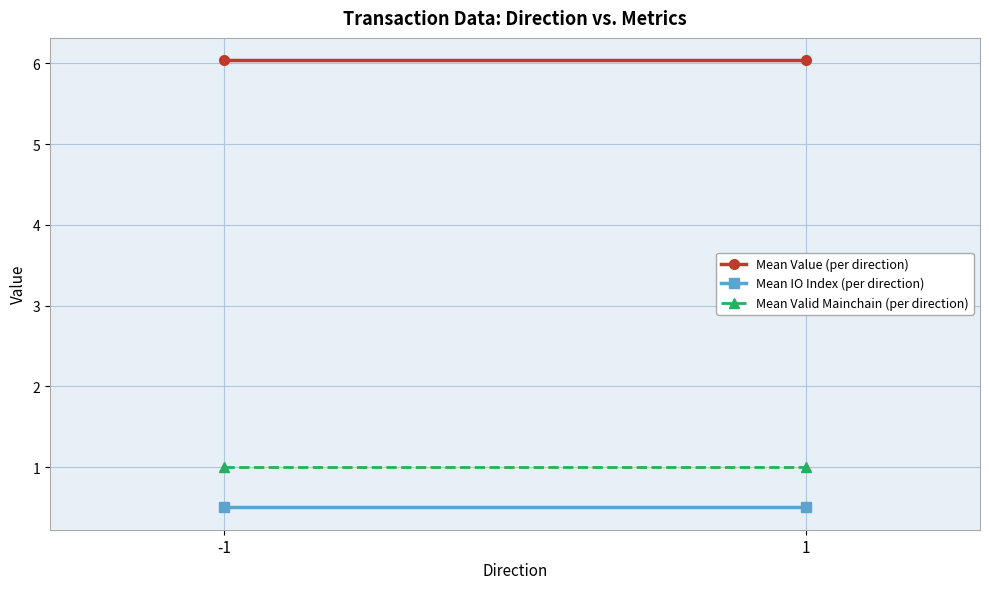

What is the minimum value shown in the chart?

0.5